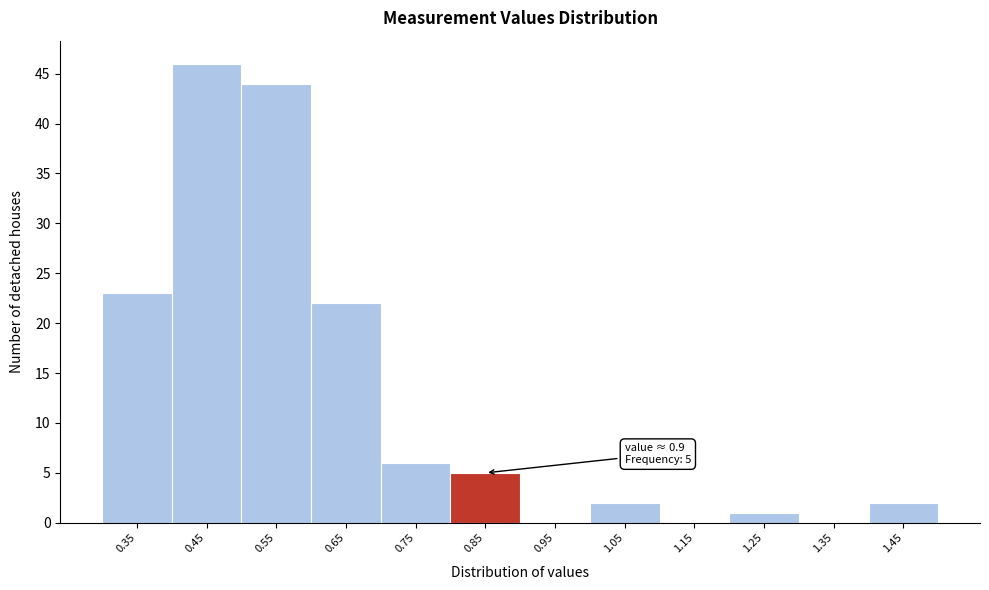

Reading left to right, extract all data points from this chart.

0.35=23	0.45=46	0.55=44	0.65=22	0.75=6	0.85=5	0.95=0	1.05=2	1.15=0	1.25=1	1.35=0	1.45=2